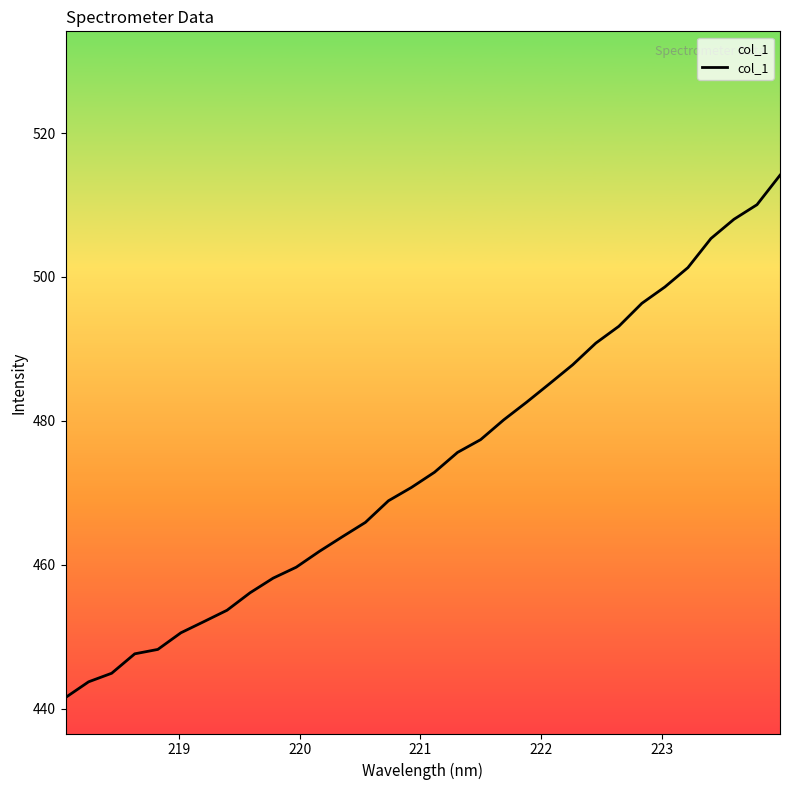

True or false: there are more than 2 points higher than both neighbors.

False